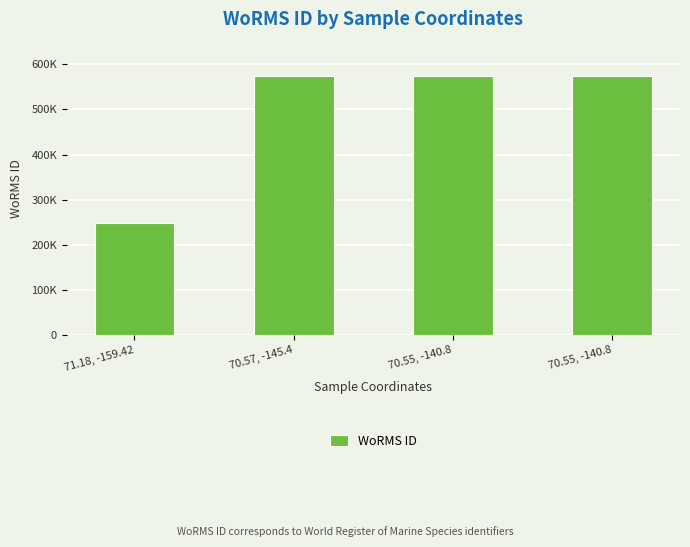

Does the chart contain any negative values?

No